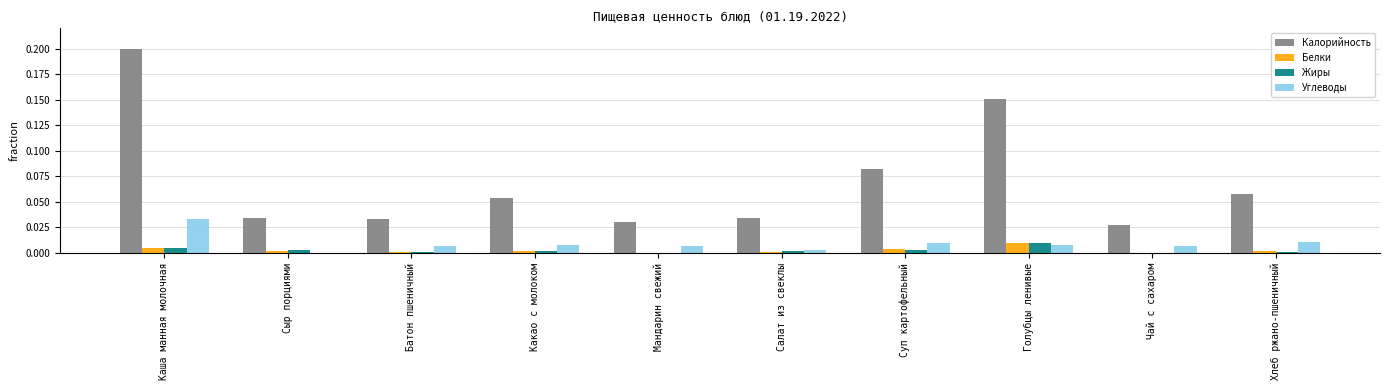

Which series changed the most between Каша манная молочная and Батон пшеничный?

Калорийность